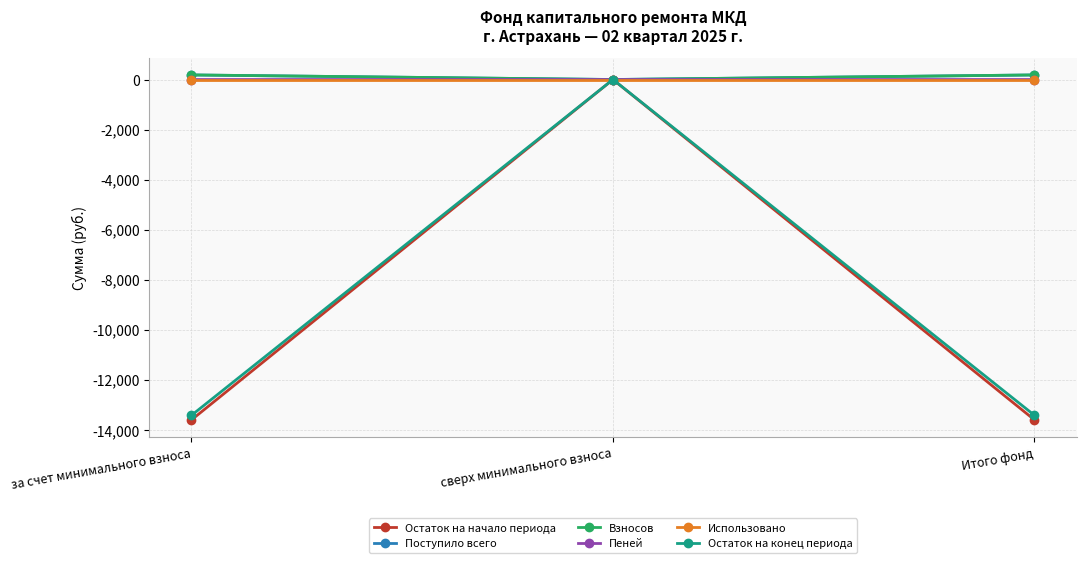

What is the label of the 1st point from the right?

Итого фонд